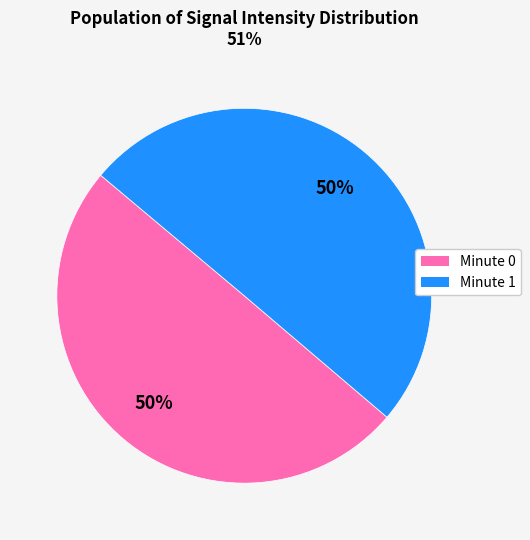

What is the ratio of the value at Minute 1 to the value at Minute 0?

1.0